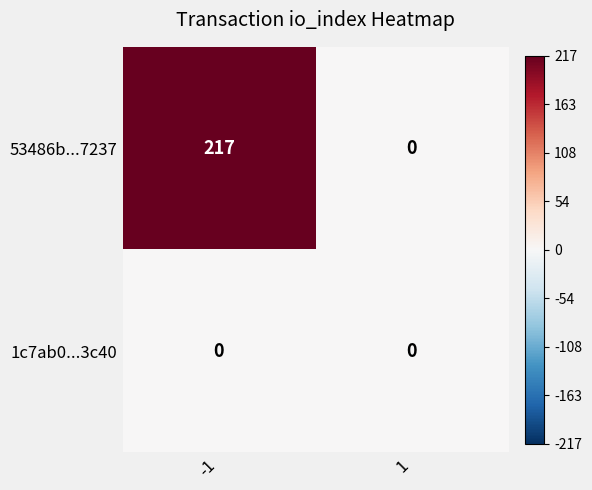

Reading right to left, what are all the values shown in this chart?

53486b...7237: 0	217
1c7ab0...3c40: 0	0